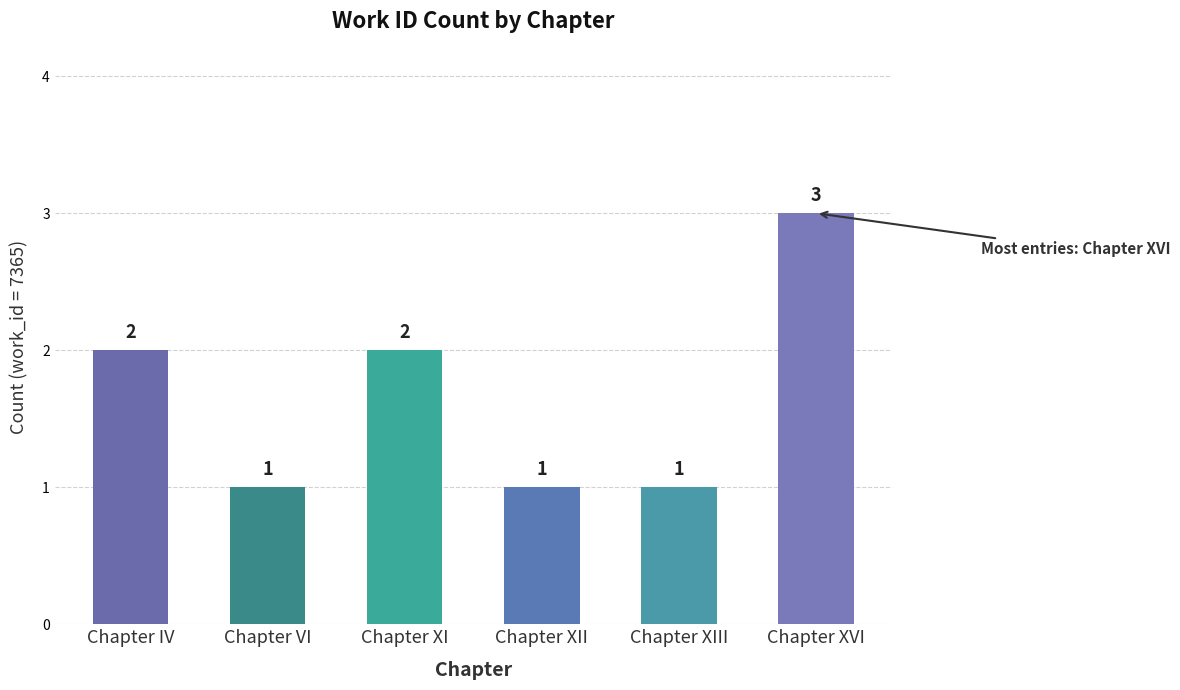

Count the values in the range 1 to 2.

5